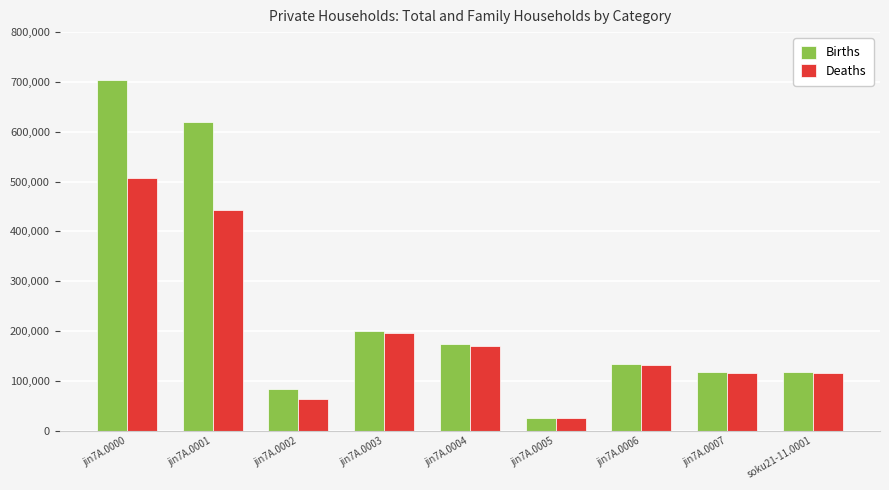

What position from the left is jin7A.0001?

2